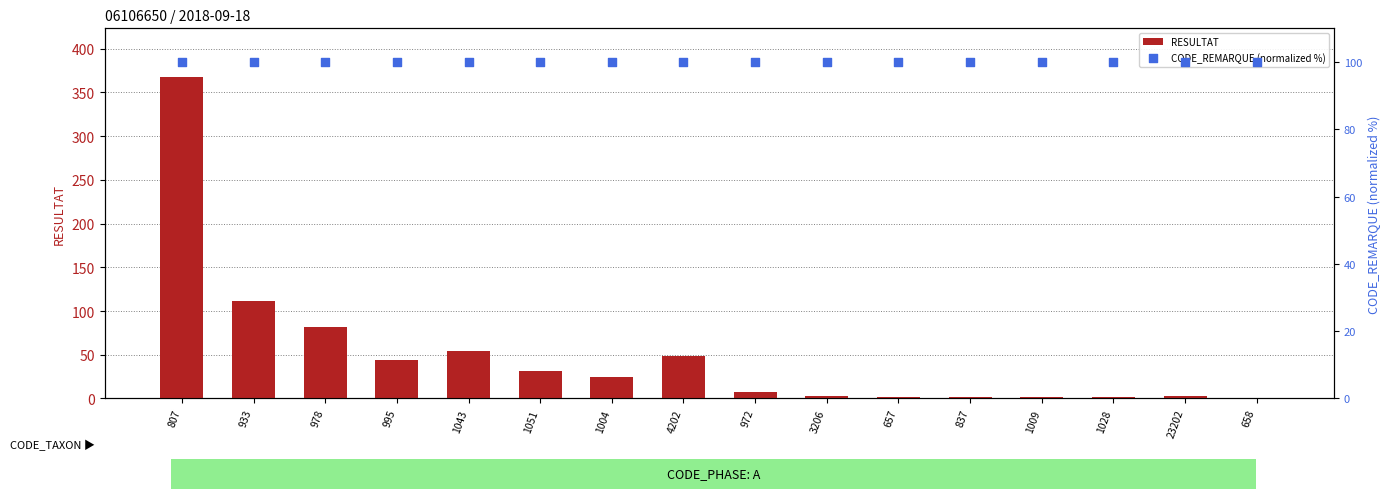

What are all the series names shown in the legend?

RESULTAT, CODE_REMARQUE (normalized %)